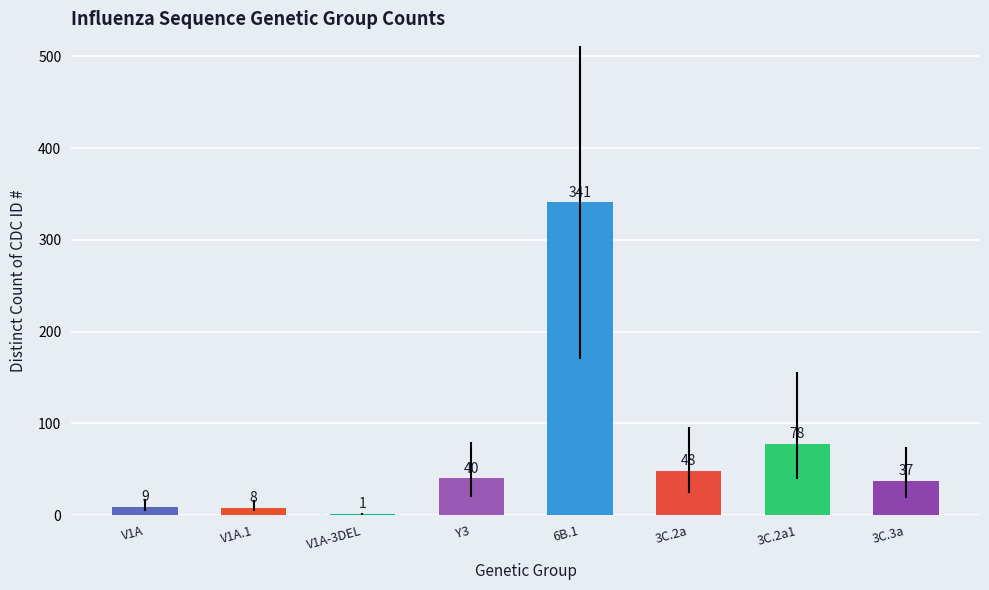

Are the bars grouped side by side (vs. stacked)?

No